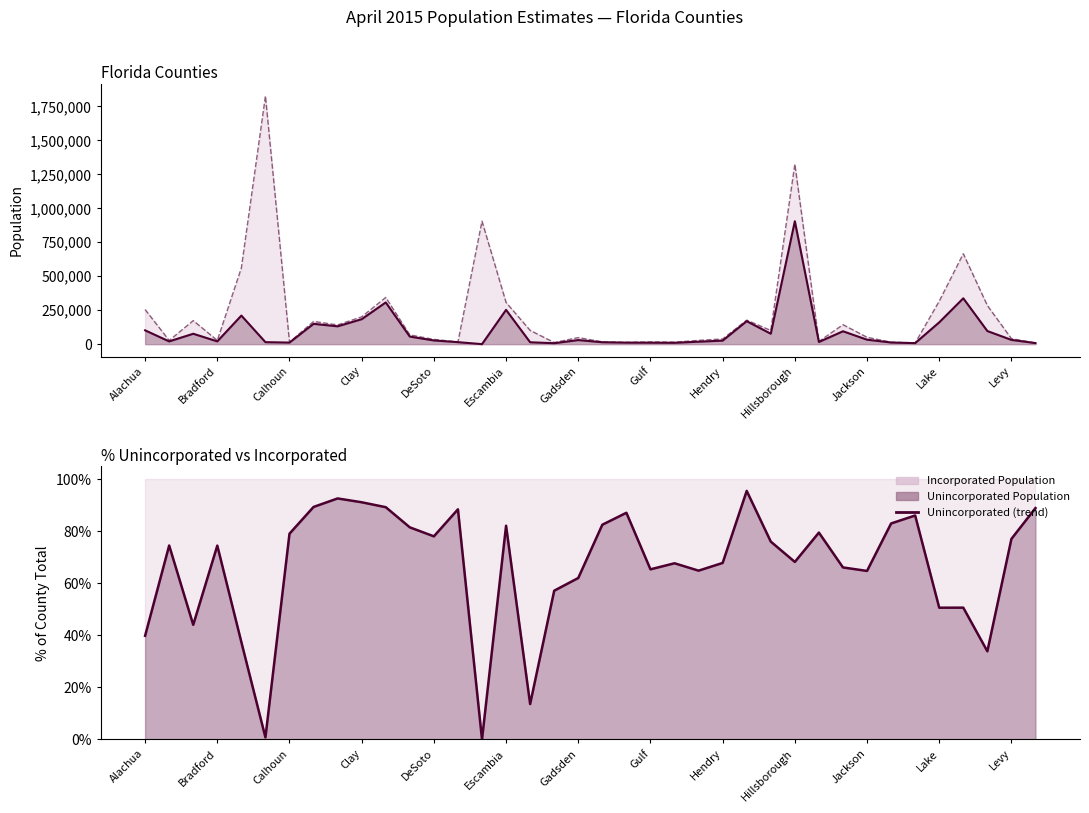

What is the difference between the highest and lowest values at 23?

27644.4